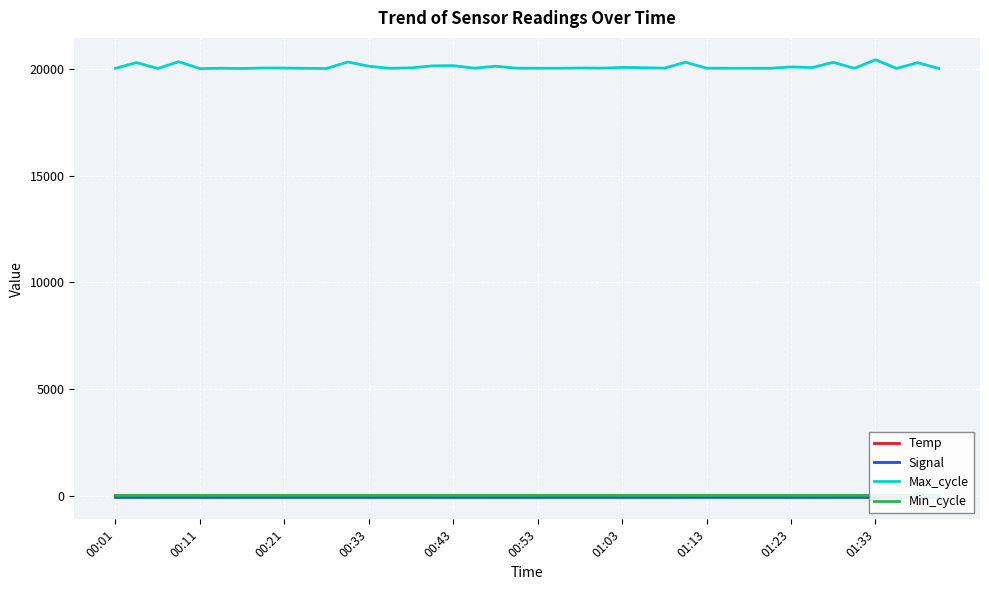

True or false: Max_cycle and Temp cross at least once.

False